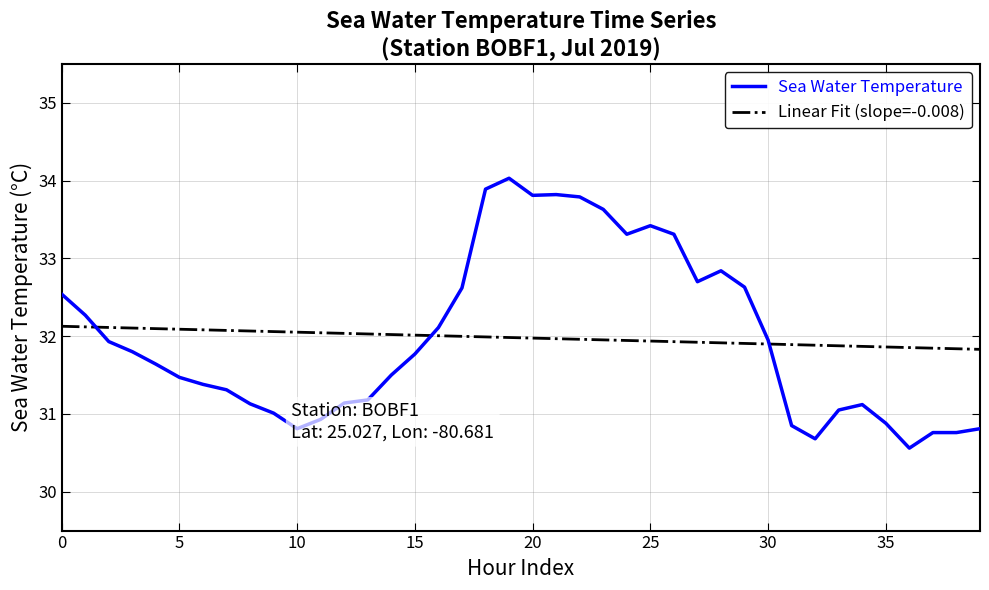

What is the highest value of the Sea Water Temperature series?

34.0